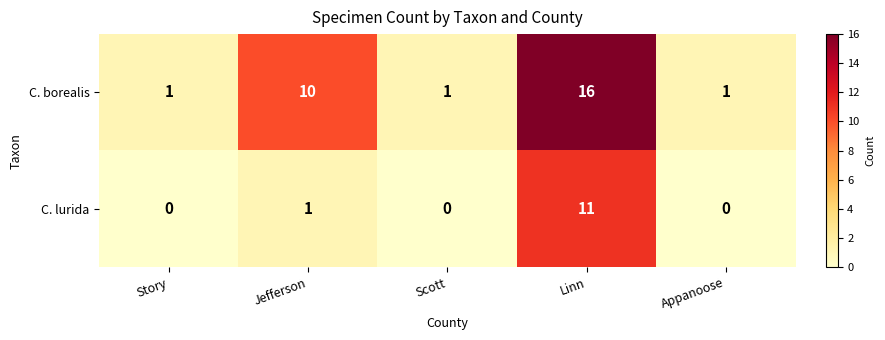

Between Jefferson and Appanoose, which series saw the biggest shift?

C. borealis